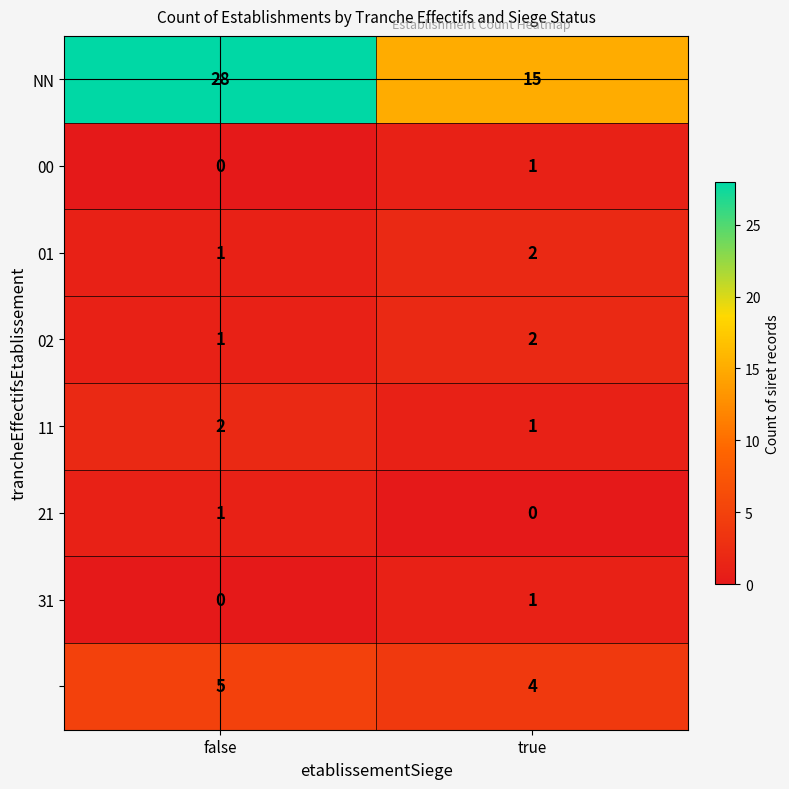

At which category is the sum across all series the highest?

false